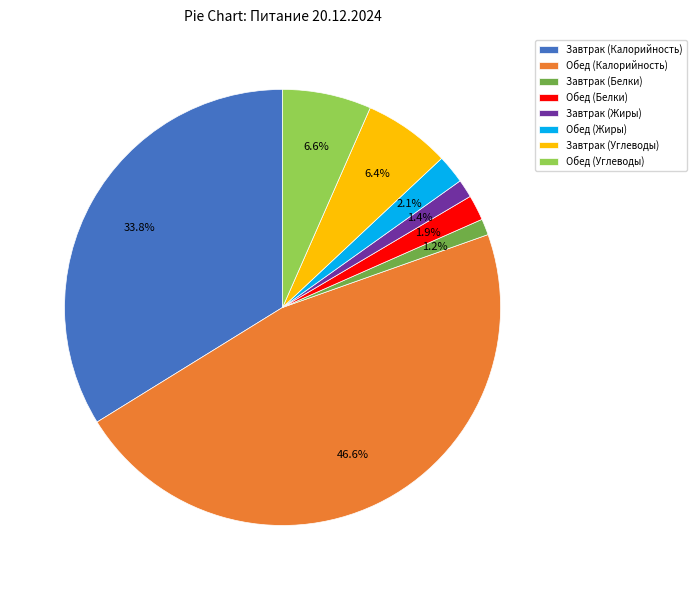

What is the ratio of the value at Завтрак (Калорийность) to the value at Завтрак (Белки)?

28.2